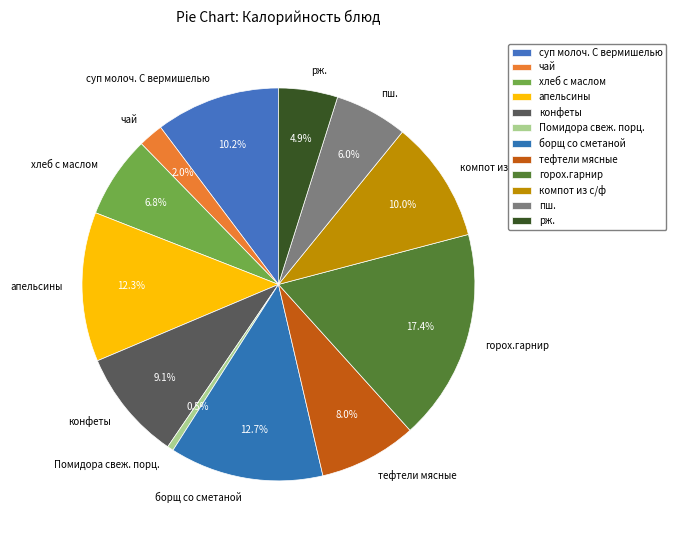

The борщ со сметаной slice represents 24% of the pie. True or false?

False